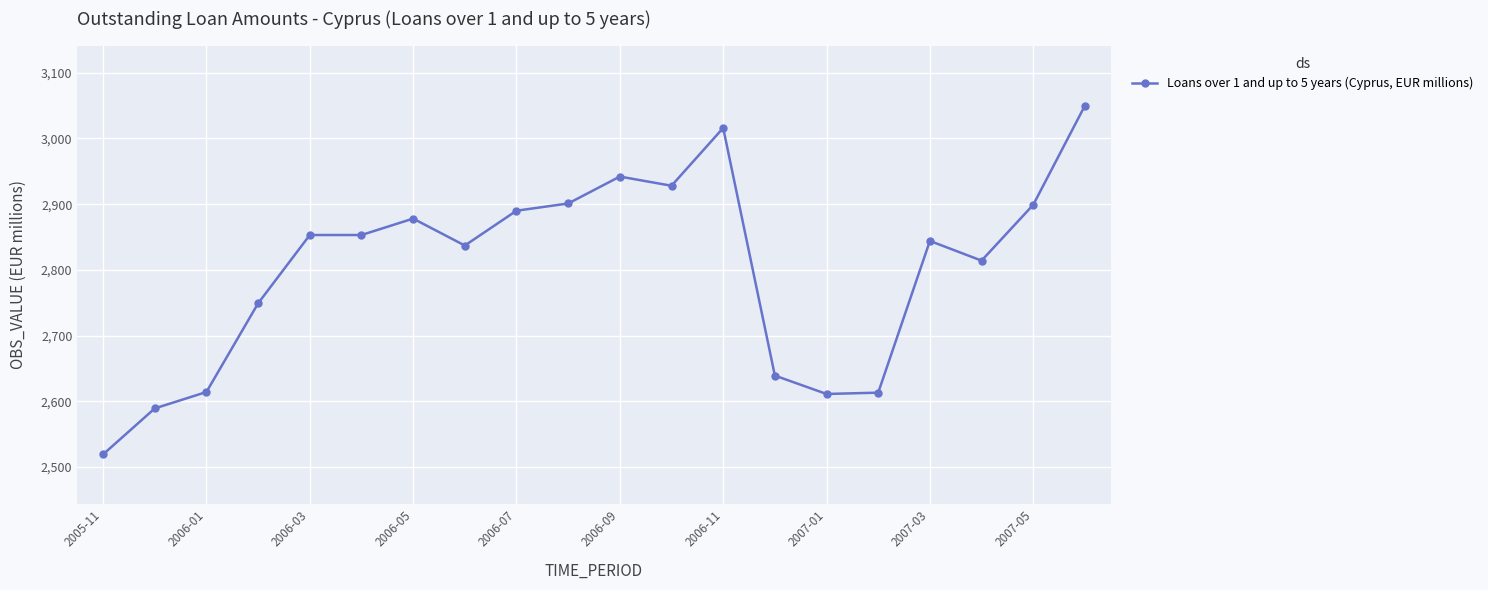

What is the value of the 2nd point from the left?

2589